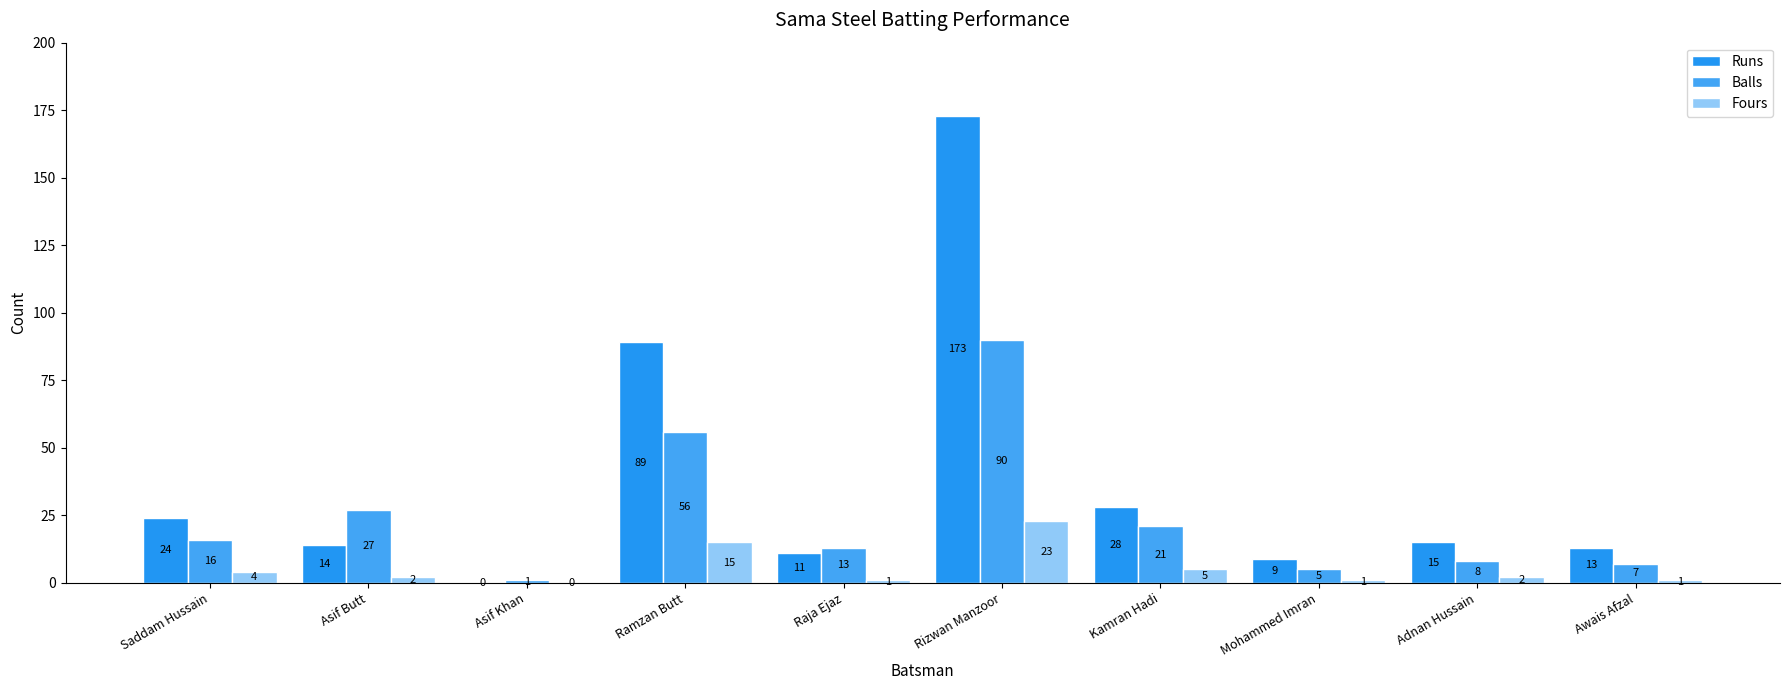

What is the approximate value of Runs at Raja Ejaz?

11